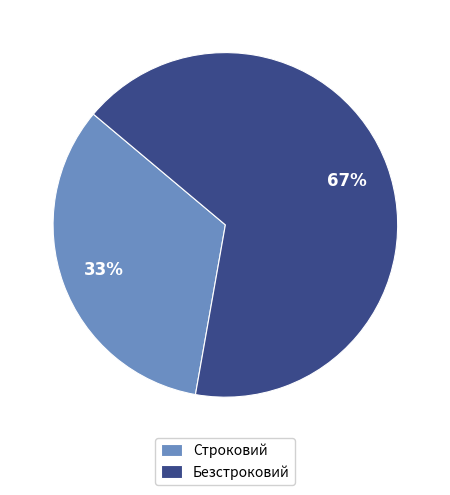

How many segments does this pie chart have?

2